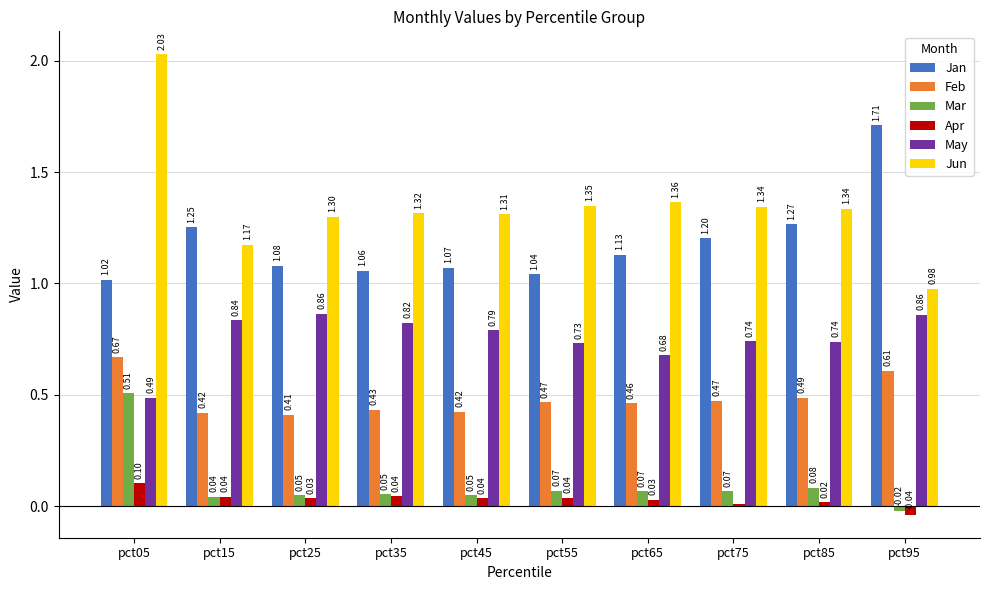

What is the total value across all series at pct35?

3.7